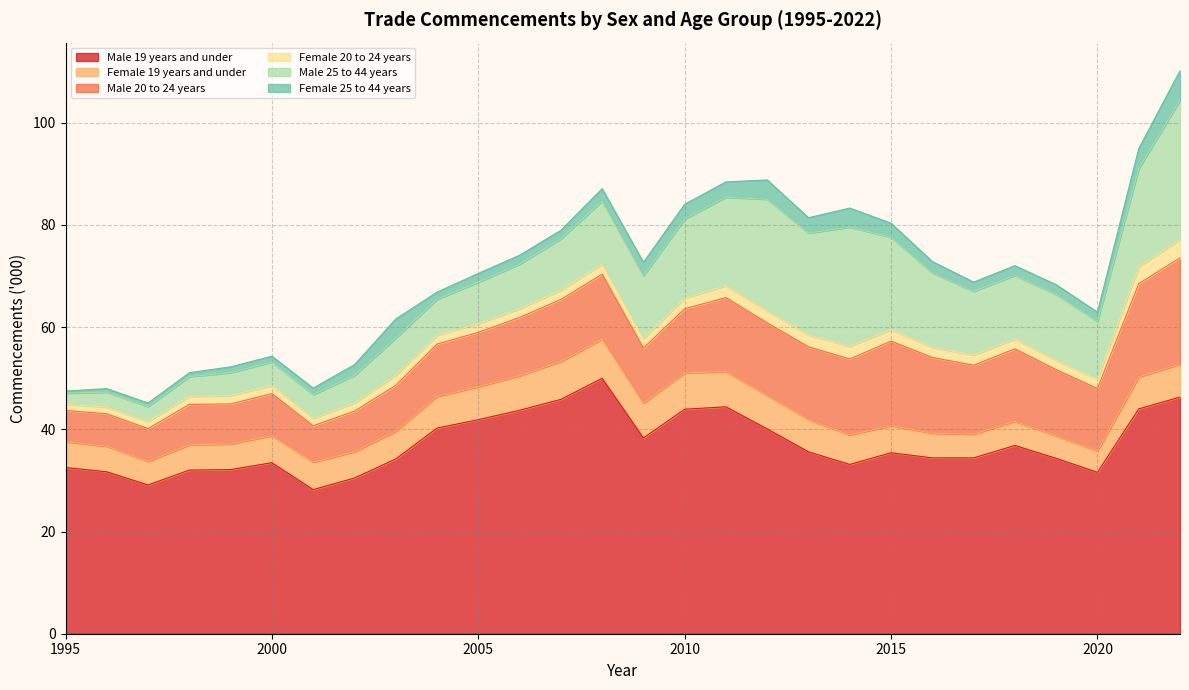

Which has a higher value, 2001 or 2016?

2016